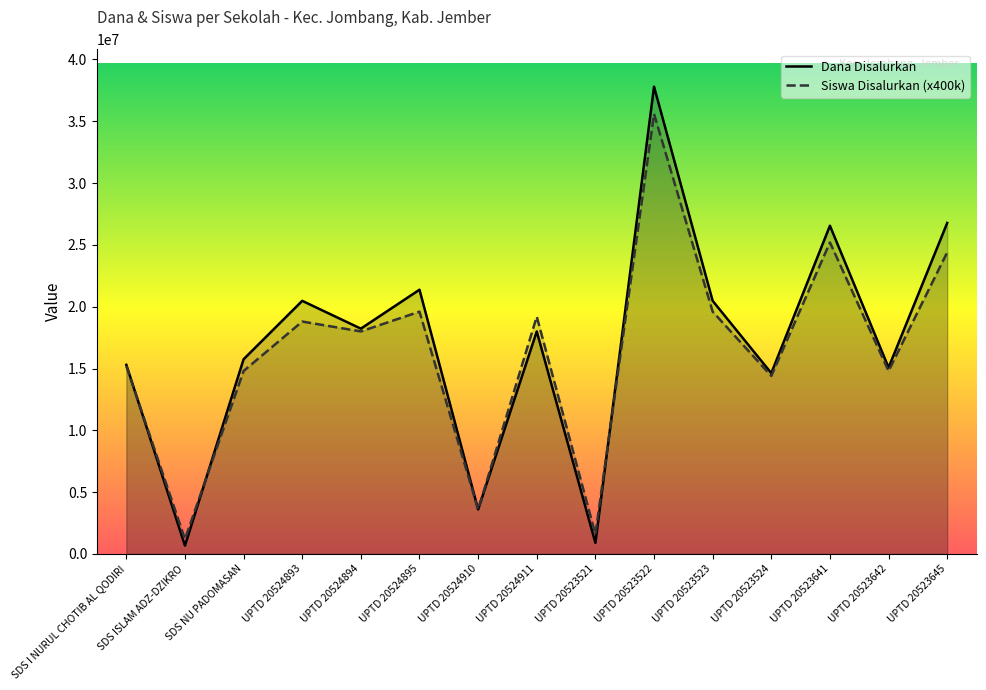

At which category is the sum across all series the highest?

UPTD 20523522